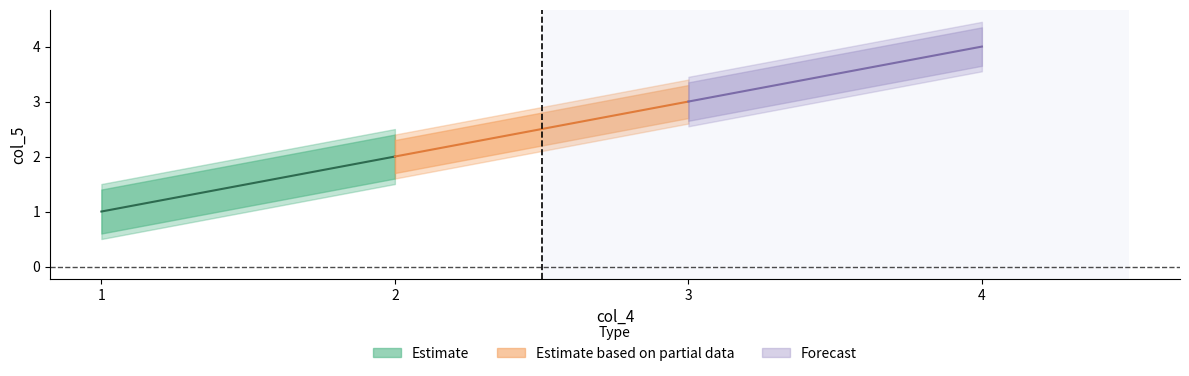

Reading left to right, extract all data points from this chart.

1	2	3	4